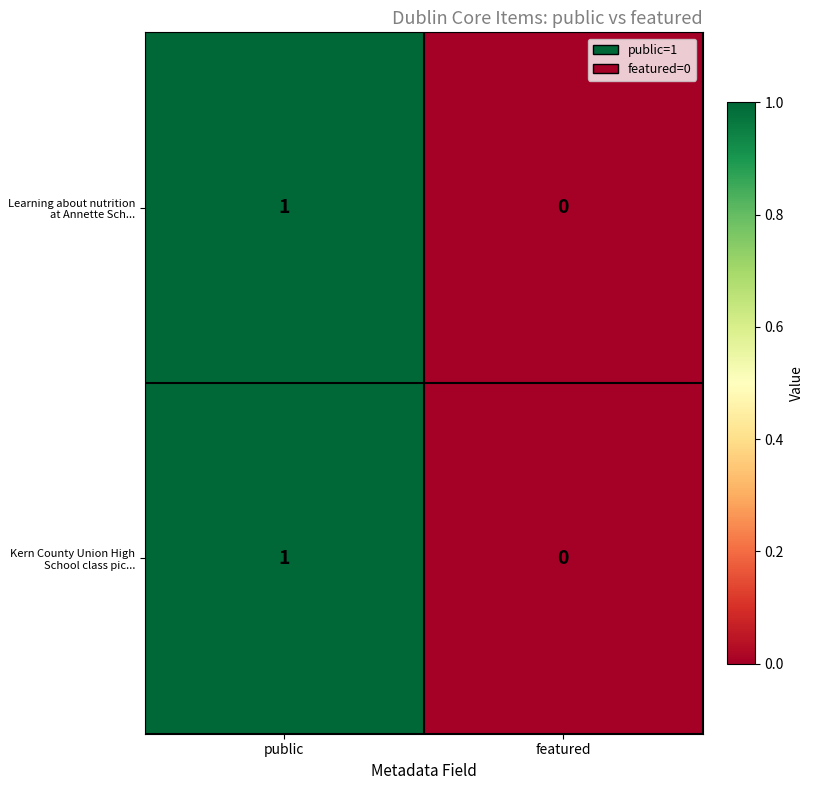

List the labels in order of Learning about nutrition at Annette Sch... value, largest first.

public, featured